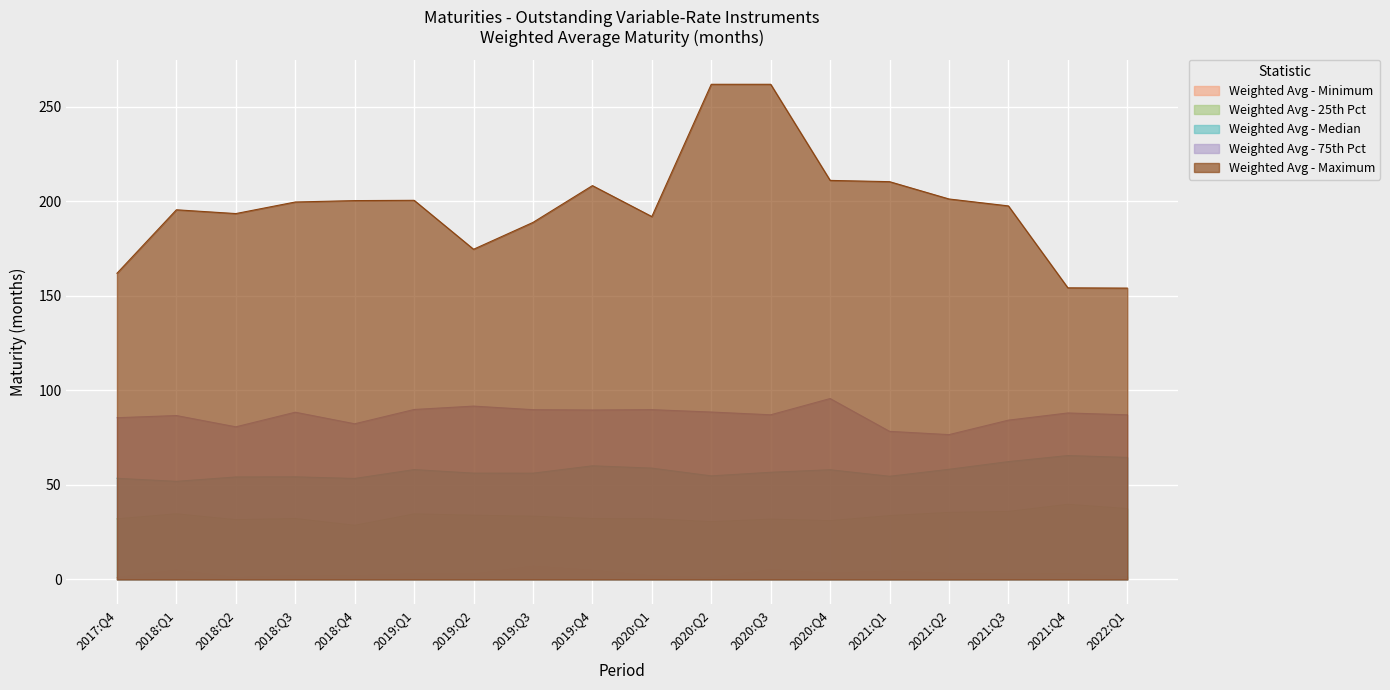

True or false: Weighted Avg - 75th Pct and Weighted Avg - Minimum intersect in this chart.

False